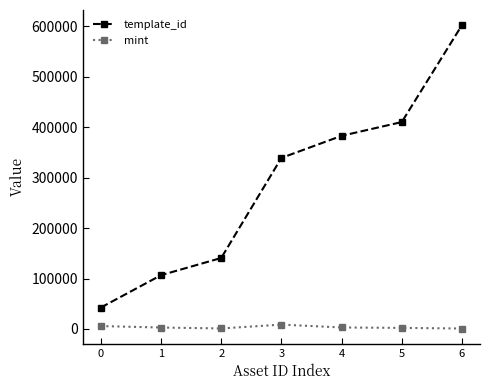

Count the number of data series in this chart.

2